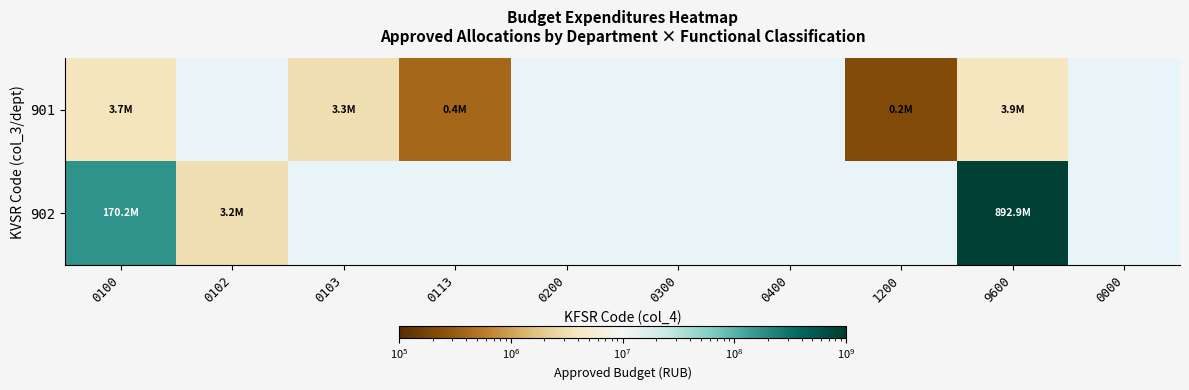

Rank the series by their maximum value, from highest to lowest.

902, 901